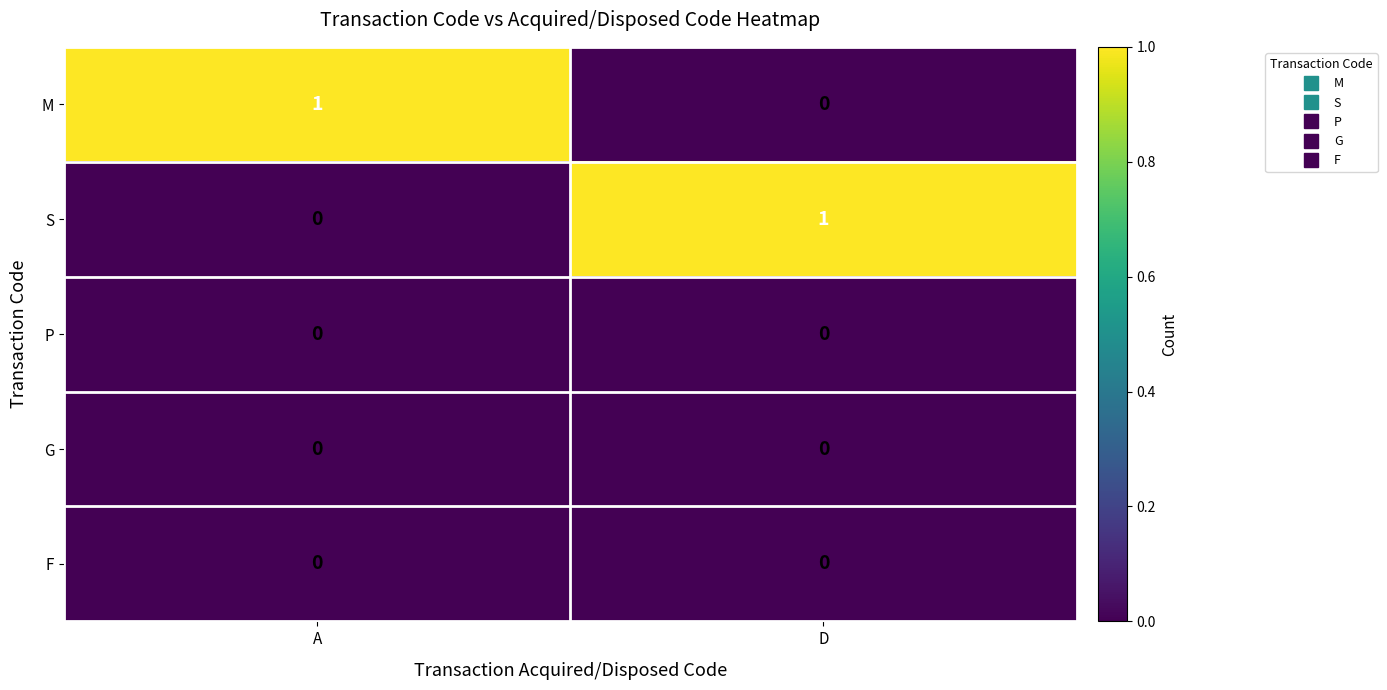

Is it true that S equals 0 at A?

True